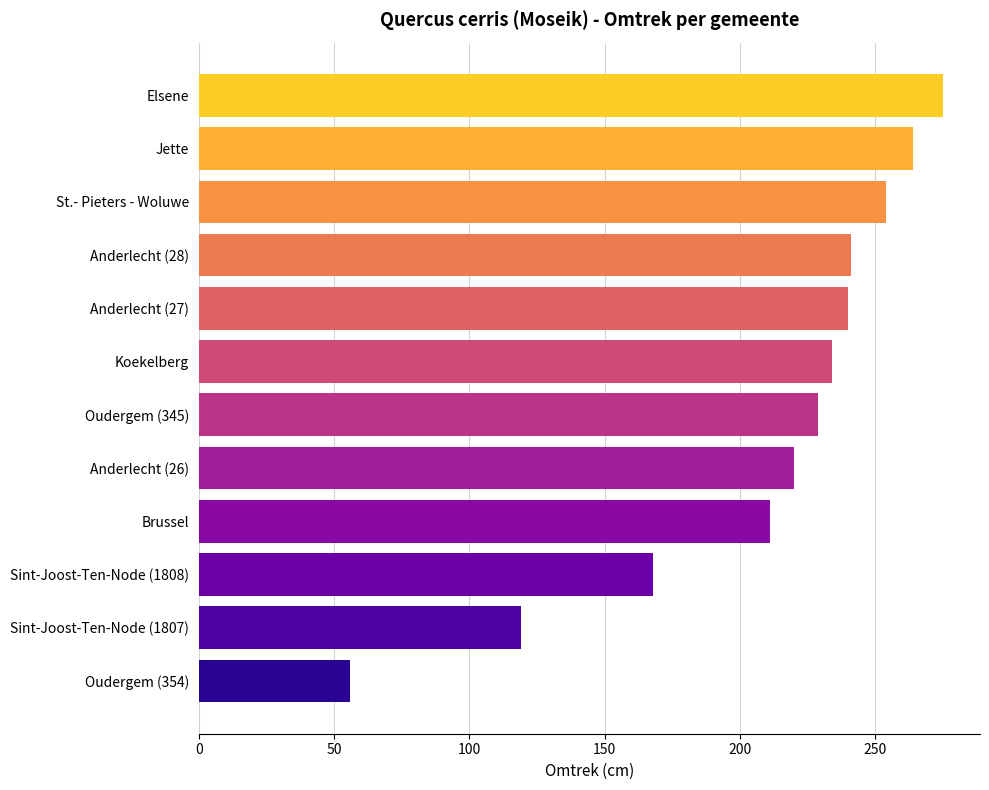

What is the value of the 1st bar from the top?

275